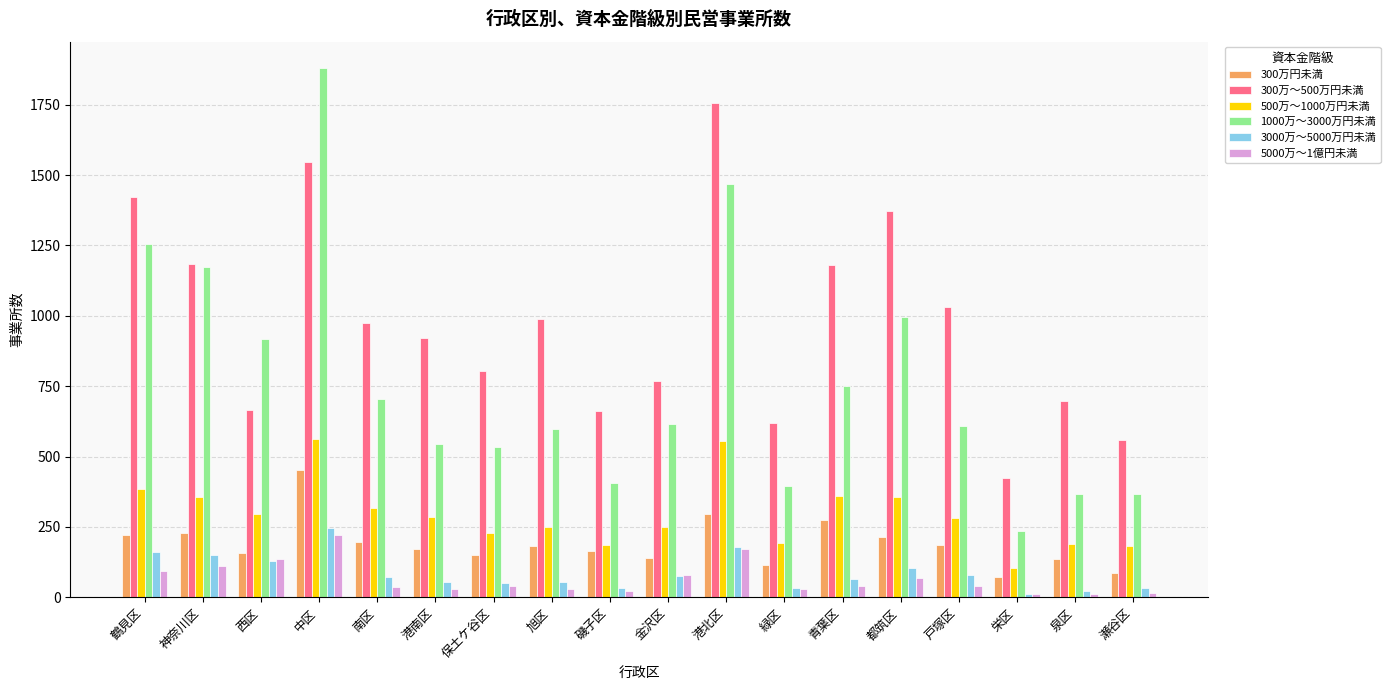

What is the spread (max minus min) of values at 戸塚区?

992